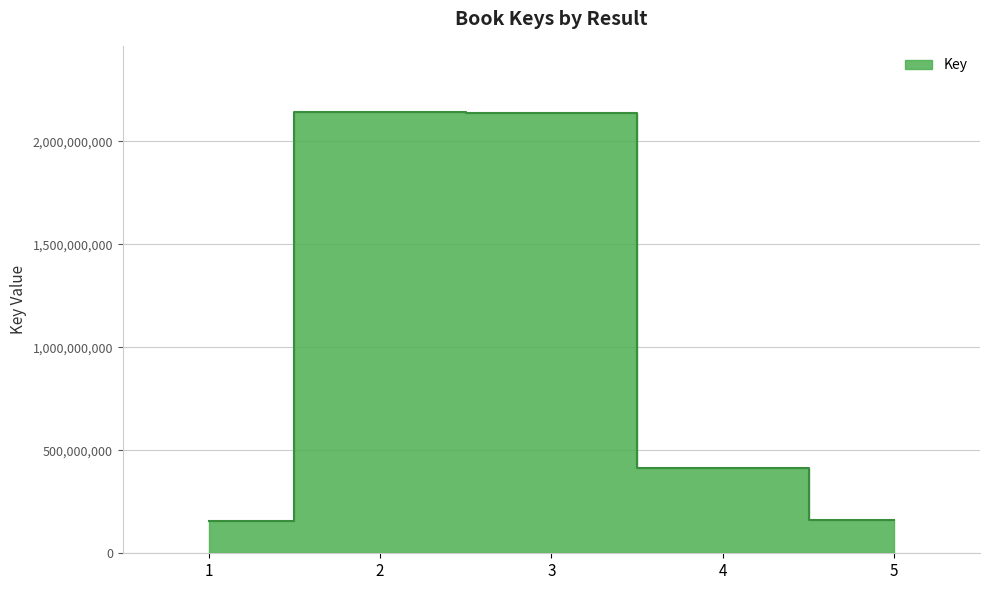

Reading right to left, what are all the values shown in this chart?

163736274	414137928	2135159444	2141419573	157767755